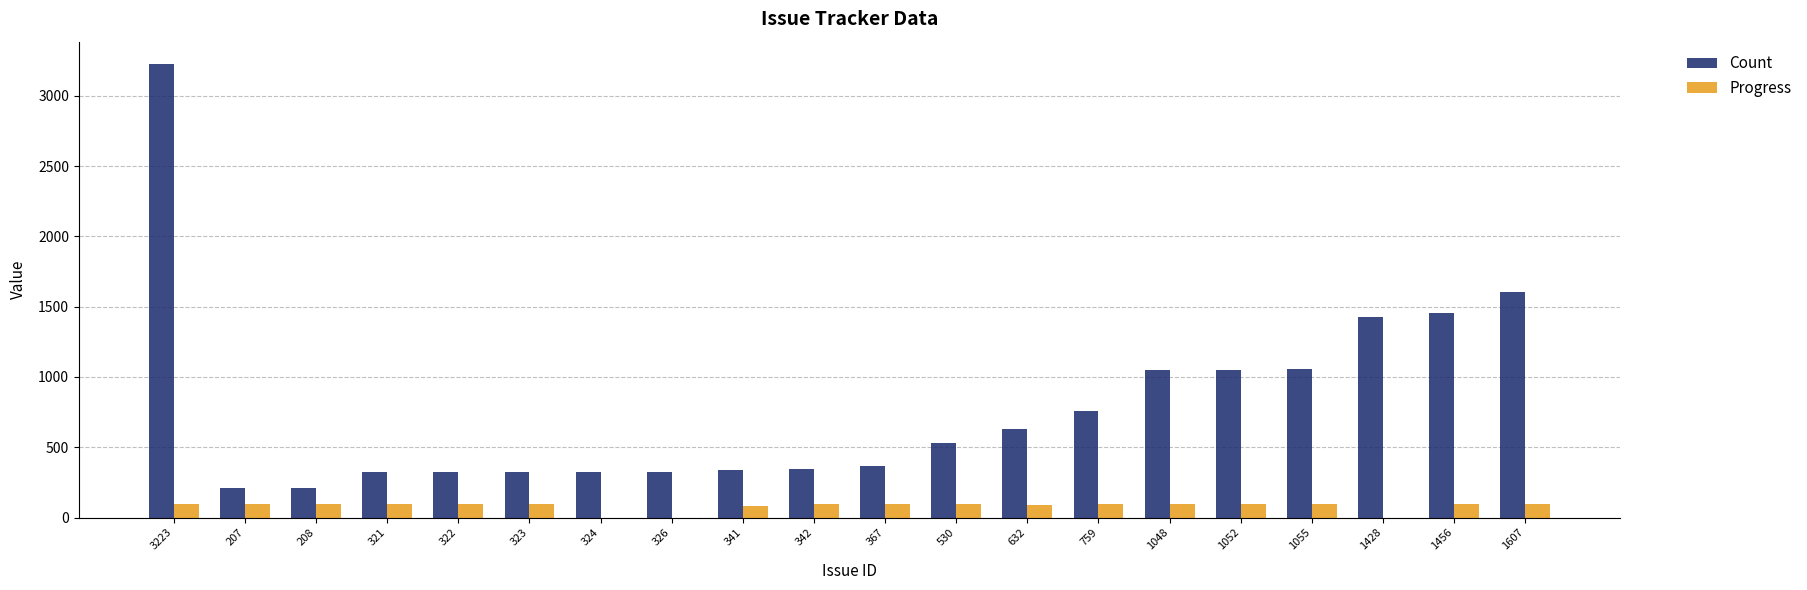

What is the sum of the Progress values at 341 and 342?

180